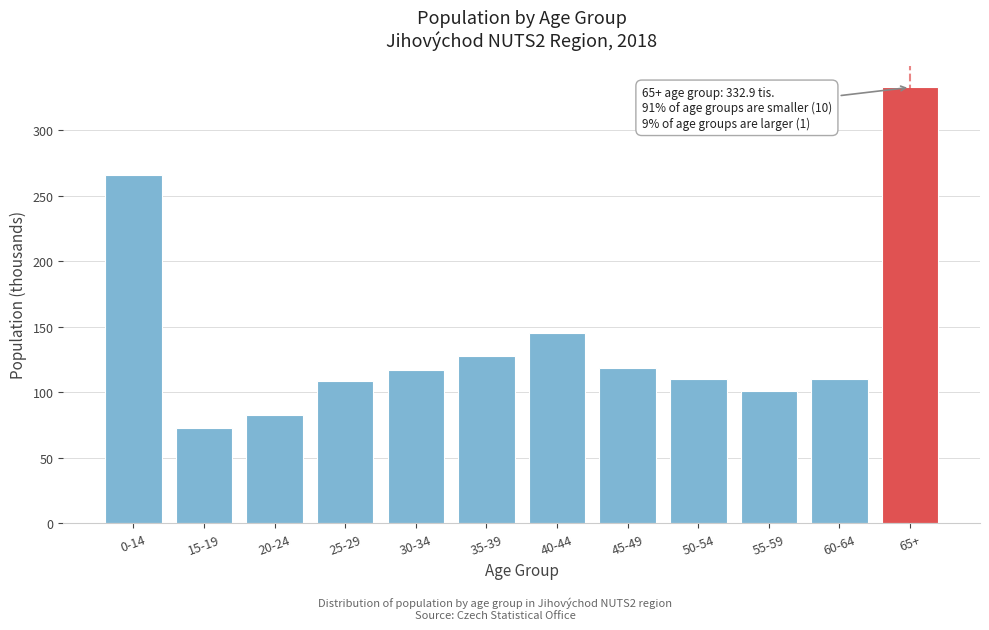

What is the sum of all values?

1694.1